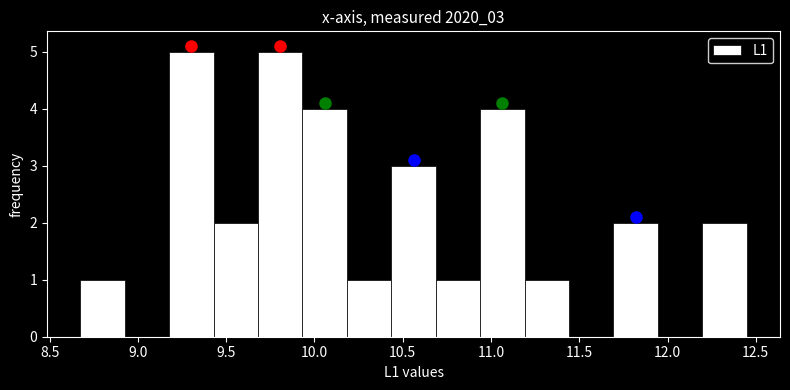

Reading left to right, list every bar in this chart as the range it spans on the x-axis followed by its height. Neither the bar edges nor the heights are printed on the chart, so give them approximately, as read against the axes.

8.65 to 8.95: 1
8.95 to 9.20: 0
9.20 to 9.45: 5
9.45 to 9.70: 2
9.70 to 9.95: 5
9.95 to 10.20: 4
10.20 to 10.45: 1
10.45 to 10.70: 3
10.70 to 10.95: 1
10.95 to 11.20: 4
11.20 to 11.45: 1
11.45 to 11.70: 0
11.70 to 11.95: 2
11.95 to 12.20: 0
12.20 to 12.45: 2